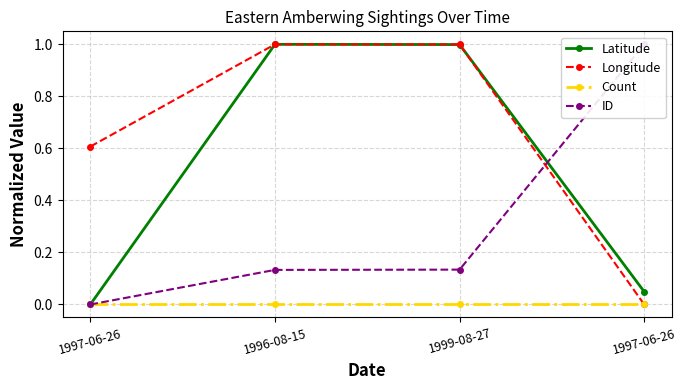

Does the chart have visible grid lines?

Yes